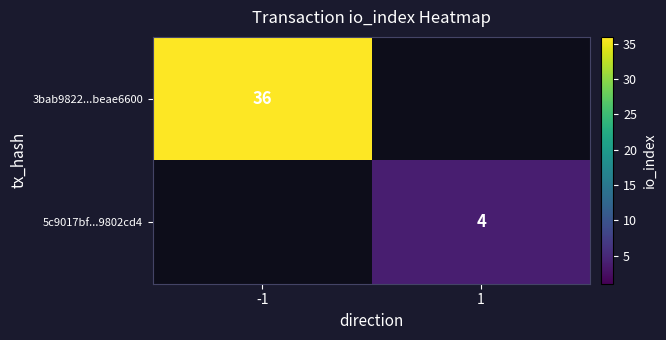

The value of 3bab9822...beae6600 at -1 is 63. True or false?

False